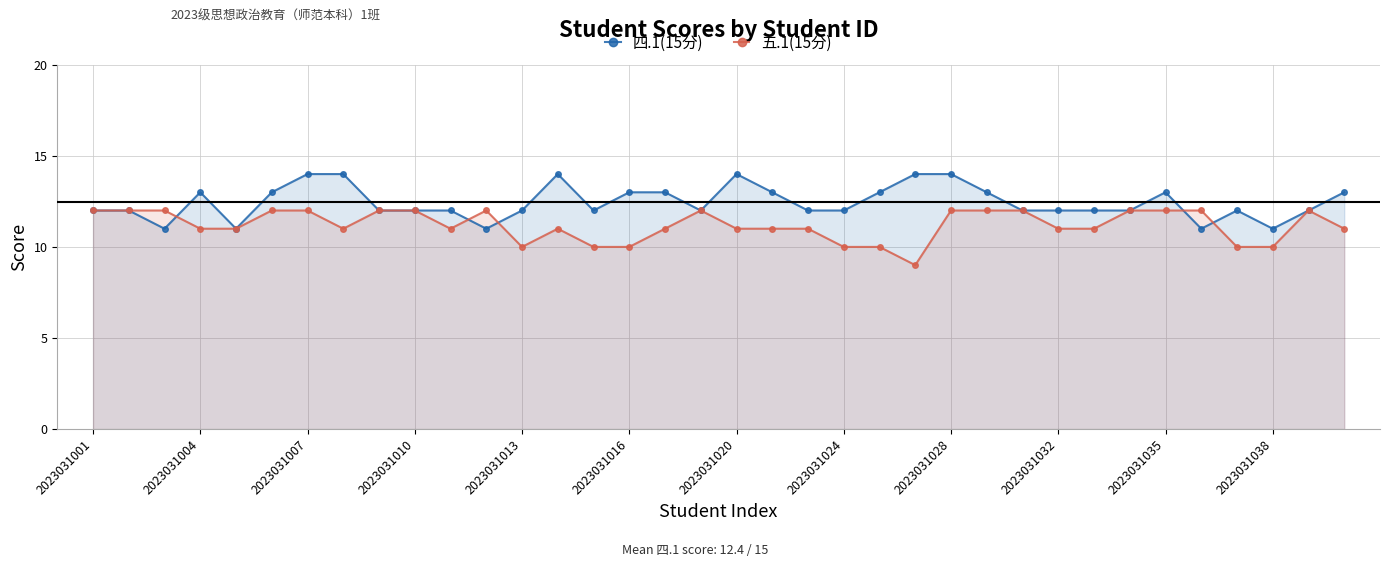

Reading left to right, list all the values displayed in this chart.

四.1(15分): 12	12	11	13	11	13	14	14	12	12	12	11	12	14	12	13	13	12	14	13	12	12	13	14	14	13	12	12	12	12	13	11	12	11	12	13
五.1(15分): 12	12	12	11	11	12	12	11	12	12	11	12	10	11	10	10	11	12	11	11	11	10	10	9	12	12	12	11	11	12	12	12	10	10	12	11